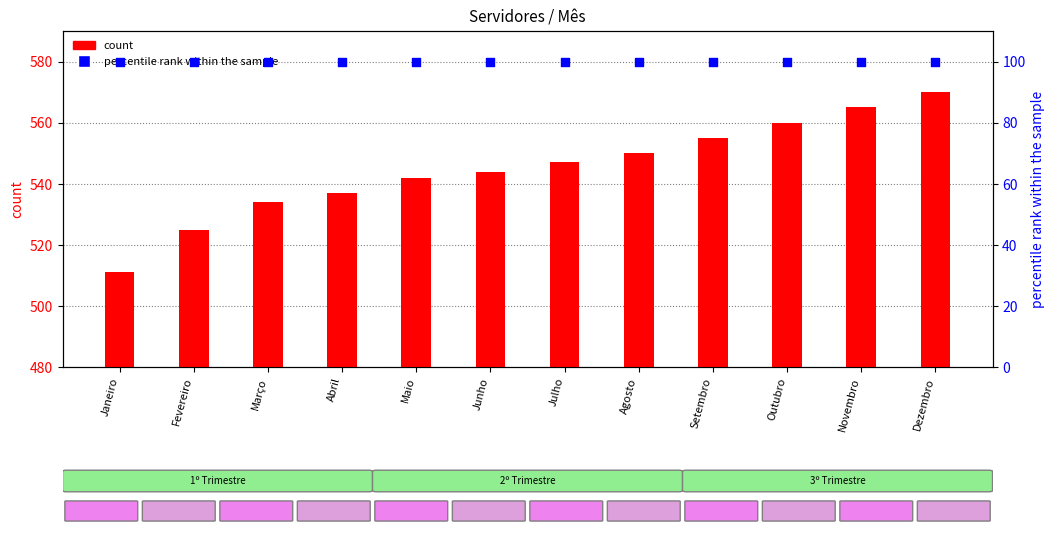

Which series has the largest total across all categories?

count